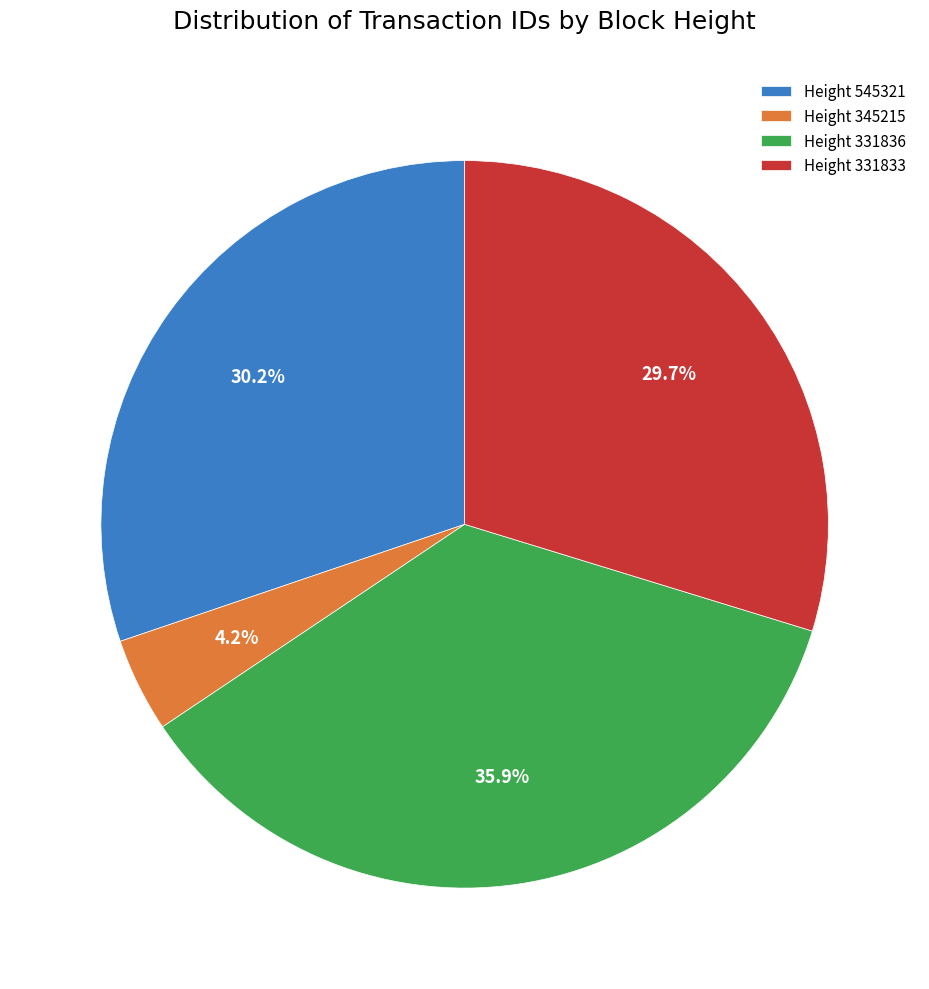

Which slice is the largest?

Height 331836